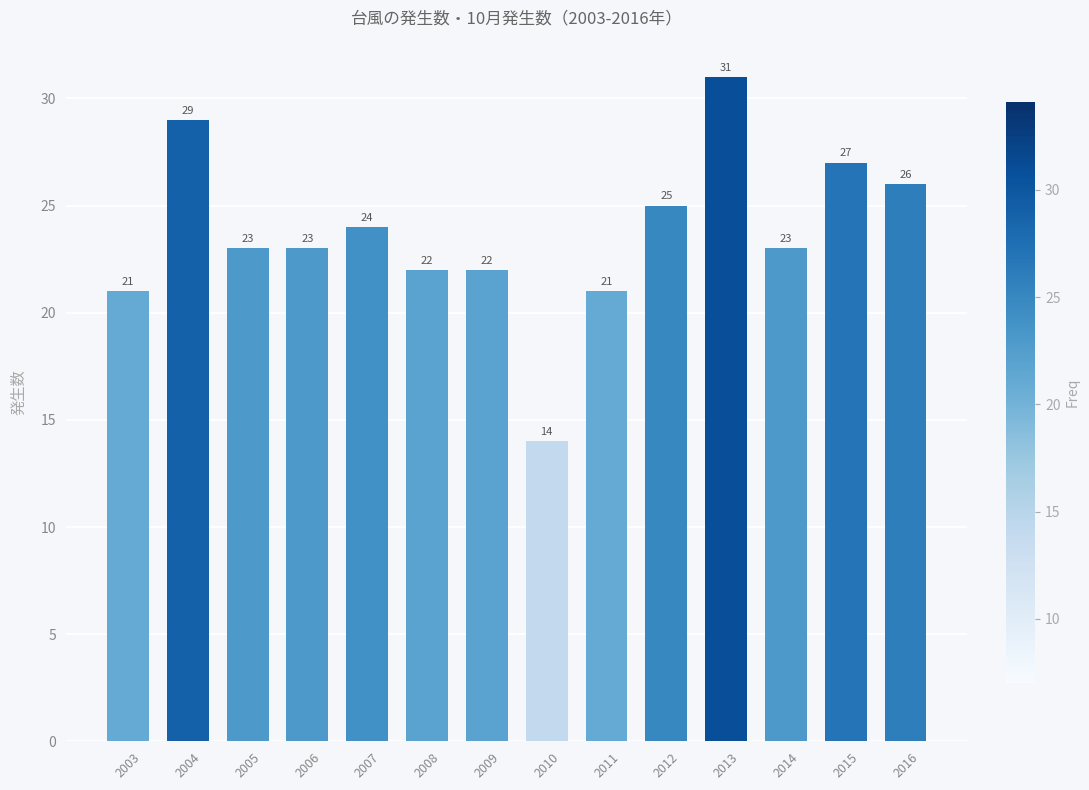

The chart shows a value of 23 at 2005. True or false?

True